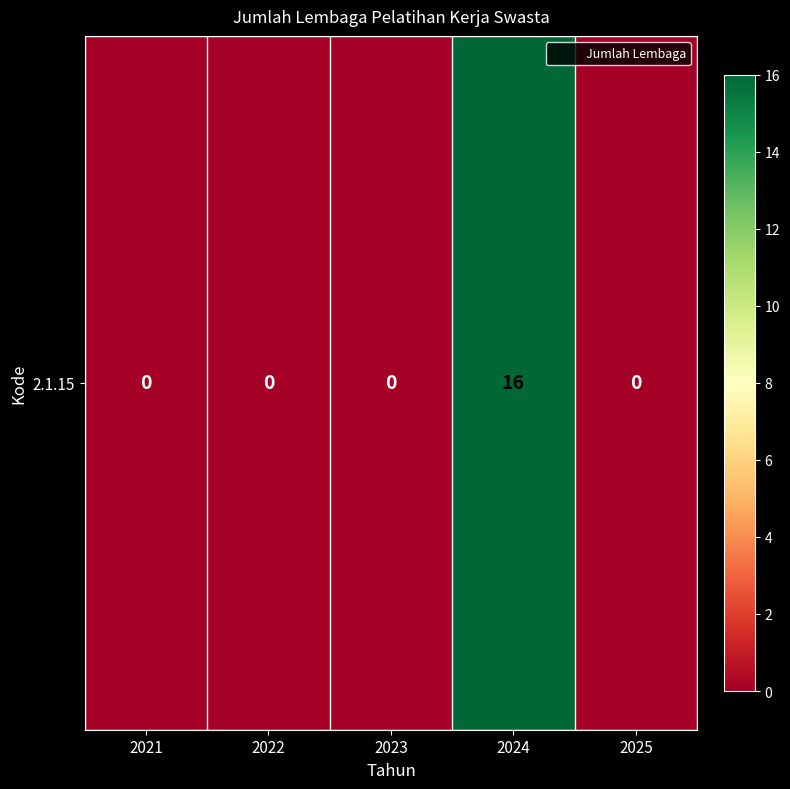

What is the change in value from 2023 to 2024?

+16